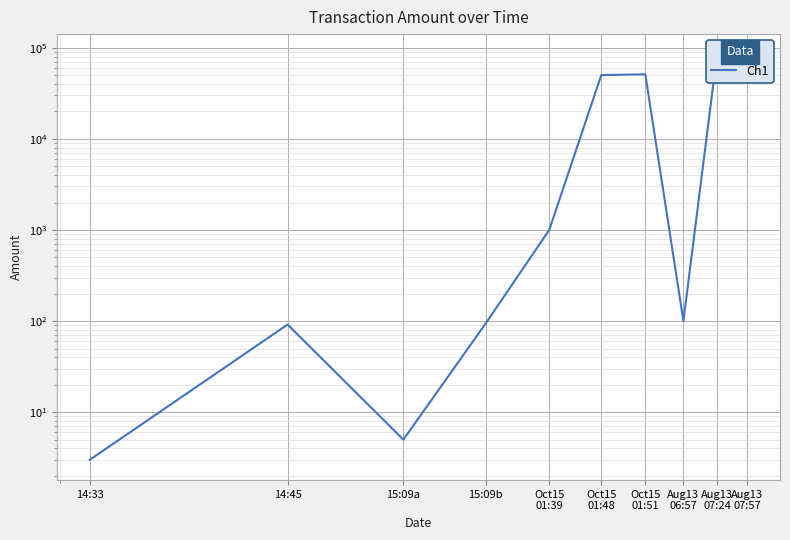

Which has a higher value, Aug13
07:57 or Oct15
01:51?

Aug13
07:57